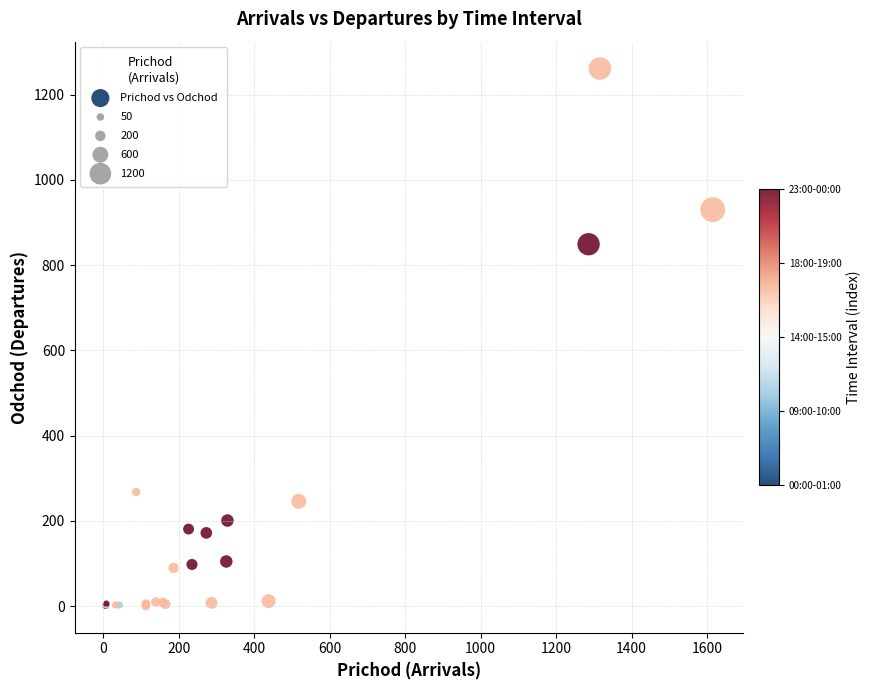

What Y value in the scatter plot is closest to 631?

849